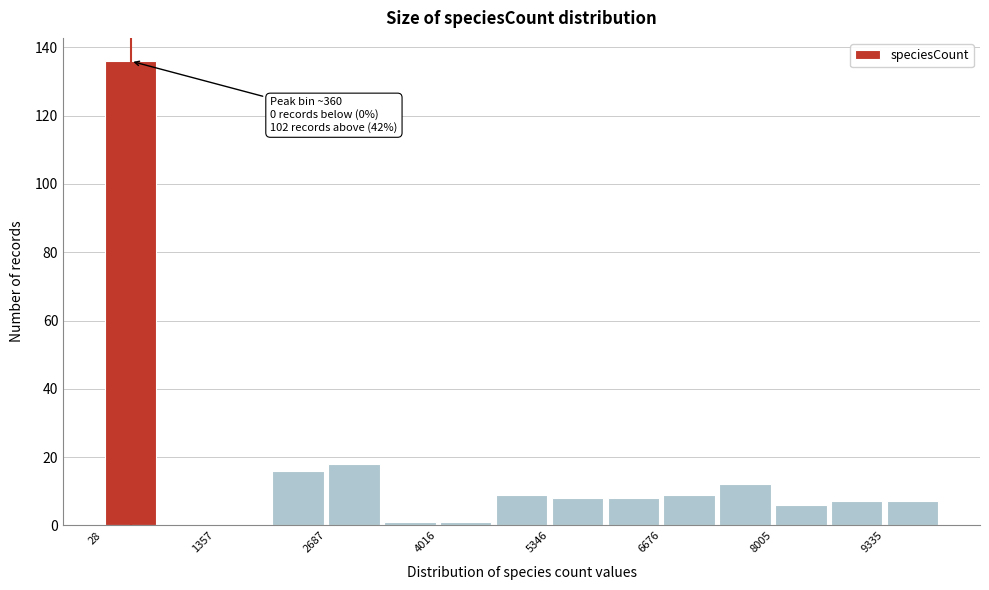

Around what value on the x-axis is the tallest bar? Give the approximate position of its centre, as read against the axis.

400